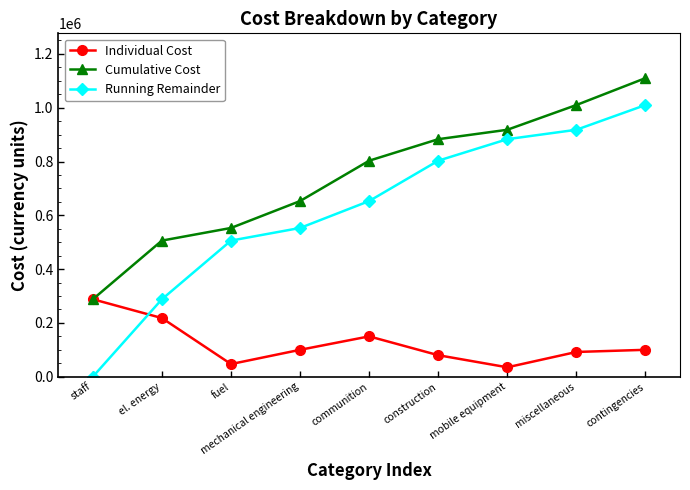

At how many categories does at least one series exceed 420244?

8